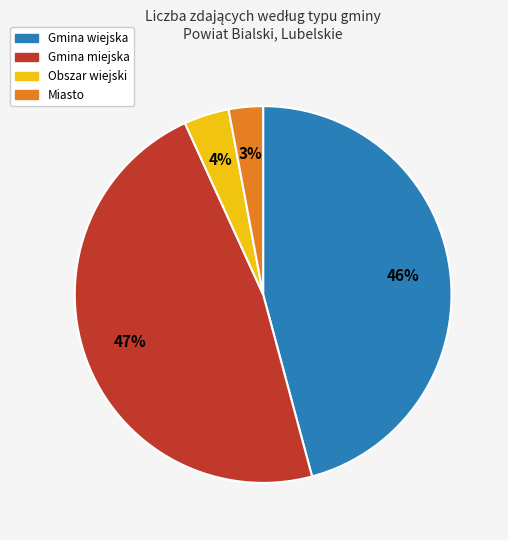

The Gmina wiejska slice represents 31% of the pie. True or false?

False